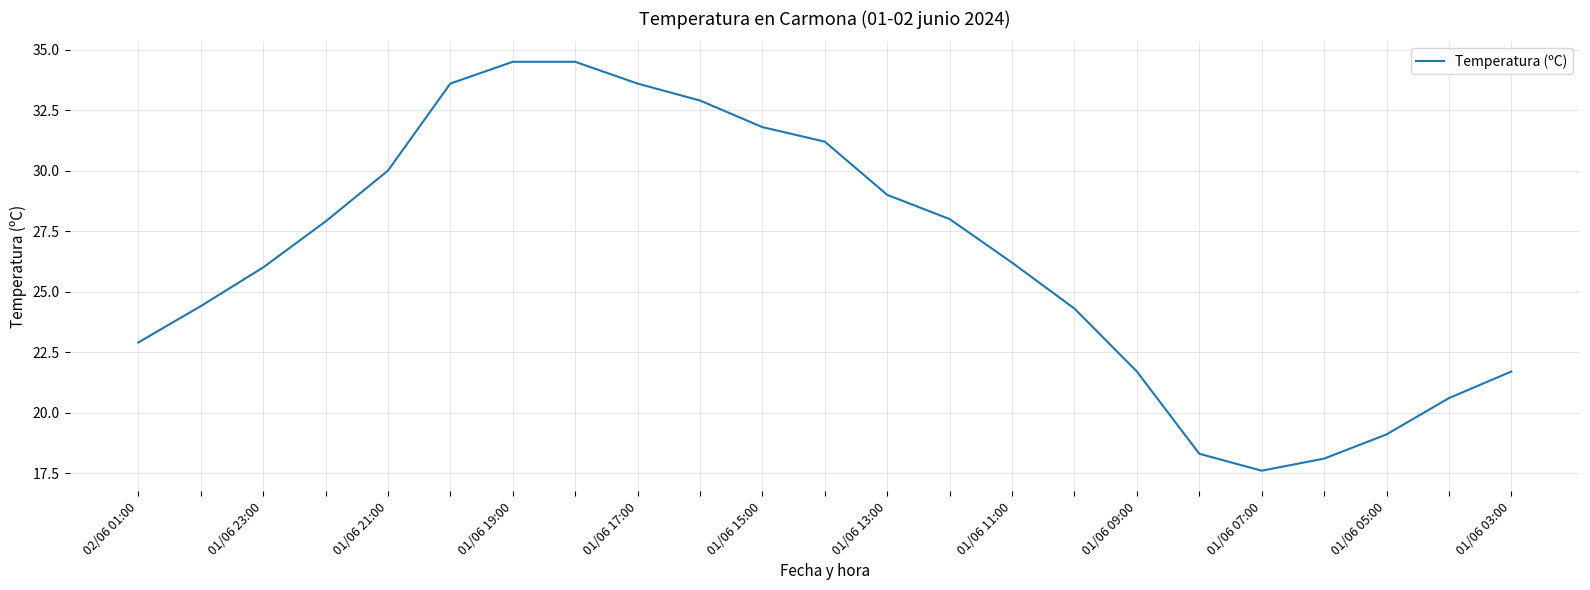

What is the minimum value shown in the chart?

17.6